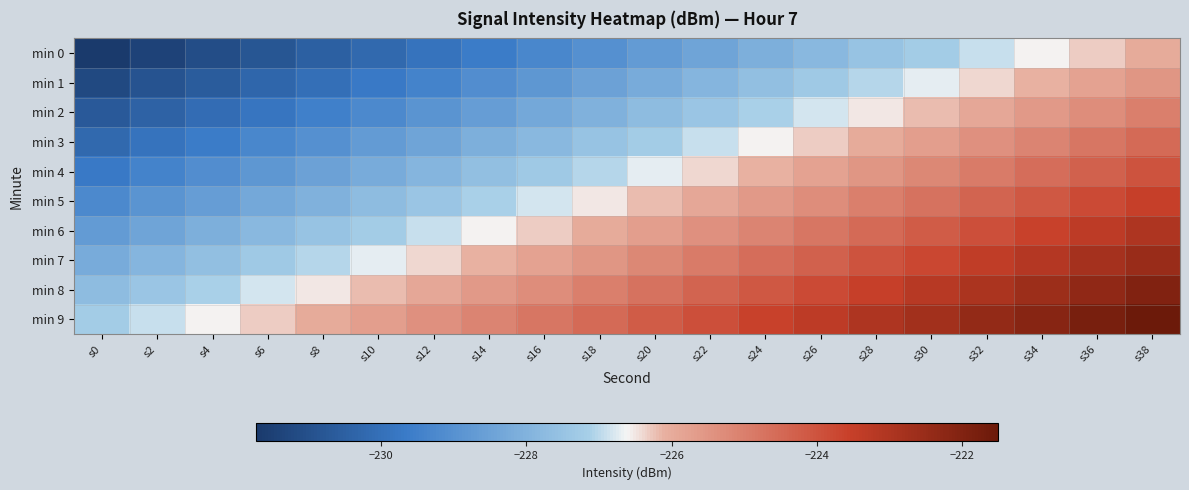

Reading right to left, extract all data points from this chart.

min 0: s38=-226.0	s36=-226.3	s34=-226.6	s32=-226.9	s30=-227.2	s28=-227.5	s26=-227.8	s24=-228.1	s22=-228.4	s20=-228.7	s18=-229.0	s16=-229.3	s14=-229.6	s12=-229.9	s10=-230.2	s8=-230.5	s6=-230.8	s4=-231.1	s2=-231.4	s0=-231.7
min 1: s38=-225.5	s36=-225.8	s34=-226.1	s32=-226.4	s30=-226.7	s28=-227.0	s26=-227.3	s24=-227.6	s22=-227.9	s20=-228.2	s18=-228.5	s16=-228.8	s14=-229.1	s12=-229.4	s10=-229.7	s8=-230.0	s6=-230.3	s4=-230.6	s2=-230.9	s0=-231.2
min 2: s38=-225.0	s36=-225.3	s34=-225.6	s32=-225.9	s30=-226.2	s28=-226.5	s26=-226.8	s24=-227.1	s22=-227.4	s20=-227.7	s18=-228.0	s16=-228.3	s14=-228.6	s12=-228.9	s10=-229.2	s8=-229.5	s6=-229.8	s4=-230.1	s2=-230.4	s0=-230.7
min 3: s38=-224.5	s36=-224.8	s34=-225.1	s32=-225.4	s30=-225.7	s28=-226.0	s26=-226.3	s24=-226.6	s22=-226.9	s20=-227.2	s18=-227.5	s16=-227.8	s14=-228.1	s12=-228.4	s10=-228.7	s8=-229.0	s6=-229.3	s4=-229.6	s2=-229.9	s0=-230.2
min 4: s38=-224.0	s36=-224.3	s34=-224.6	s32=-224.9	s30=-225.2	s28=-225.5	s26=-225.8	s24=-226.1	s22=-226.4	s20=-226.7	s18=-227.0	s16=-227.3	s14=-227.6	s12=-227.9	s10=-228.2	s8=-228.5	s6=-228.8	s4=-229.1	s2=-229.4	s0=-229.7
min 5: s38=-223.5	s36=-223.8	s34=-224.1	s32=-224.4	s30=-224.7	s28=-225.0	s26=-225.3	s24=-225.6	s22=-225.9	s20=-226.2	s18=-226.5	s16=-226.8	s14=-227.1	s12=-227.4	s10=-227.7	s8=-228.0	s6=-228.3	s4=-228.6	s2=-228.9	s0=-229.2
min 6: s38=-223.0	s36=-223.3	s34=-223.6	s32=-223.9	s30=-224.2	s28=-224.5	s26=-224.8	s24=-225.1	s22=-225.4	s20=-225.7	s18=-226.0	s16=-226.3	s14=-226.6	s12=-226.9	s10=-227.2	s8=-227.5	s6=-227.8	s4=-228.1	s2=-228.4	s0=-228.7
min 7: s38=-222.5	s36=-222.8	s34=-223.1	s32=-223.4	s30=-223.7	s28=-224.0	s26=-224.3	s24=-224.6	s22=-224.9	s20=-225.2	s18=-225.5	s16=-225.8	s14=-226.1	s12=-226.4	s10=-226.7	s8=-227.0	s6=-227.3	s4=-227.6	s2=-227.9	s0=-228.2
min 8: s38=-222.0	s36=-222.3	s34=-222.6	s32=-222.9	s30=-223.2	s28=-223.5	s26=-223.8	s24=-224.1	s22=-224.4	s20=-224.7	s18=-225.0	s16=-225.3	s14=-225.6	s12=-225.9	s10=-226.2	s8=-226.5	s6=-226.8	s4=-227.1	s2=-227.4	s0=-227.7
min 9: s38=-221.5	s36=-221.8	s34=-222.1	s32=-222.4	s30=-222.7	s28=-223.0	s26=-223.3	s24=-223.6	s22=-223.9	s20=-224.2	s18=-224.5	s16=-224.8	s14=-225.1	s12=-225.4	s10=-225.7	s8=-226.0	s6=-226.3	s4=-226.6	s2=-226.9	s0=-227.2